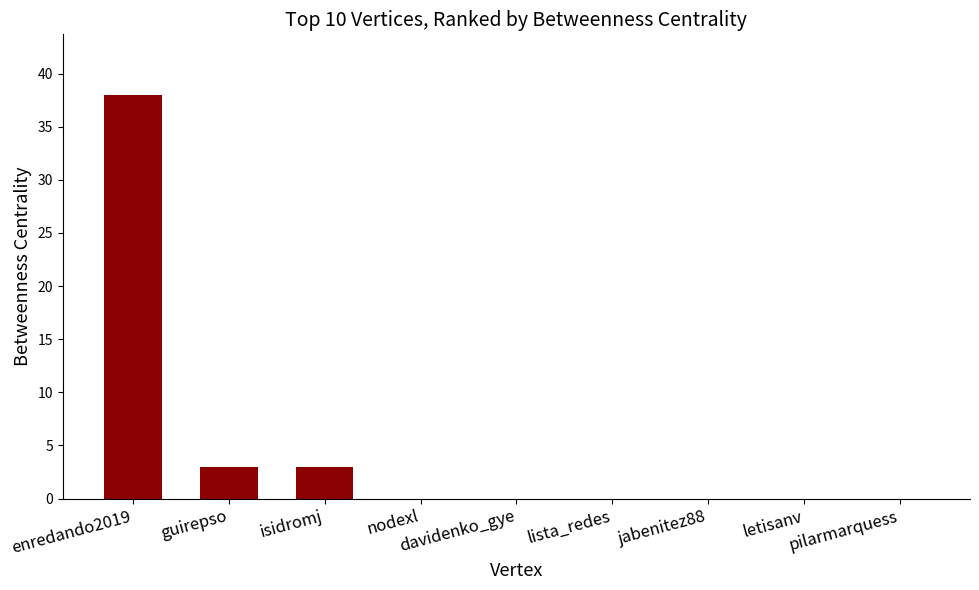

The chart shows a value of -21 at davidenko_gye. True or false?

False